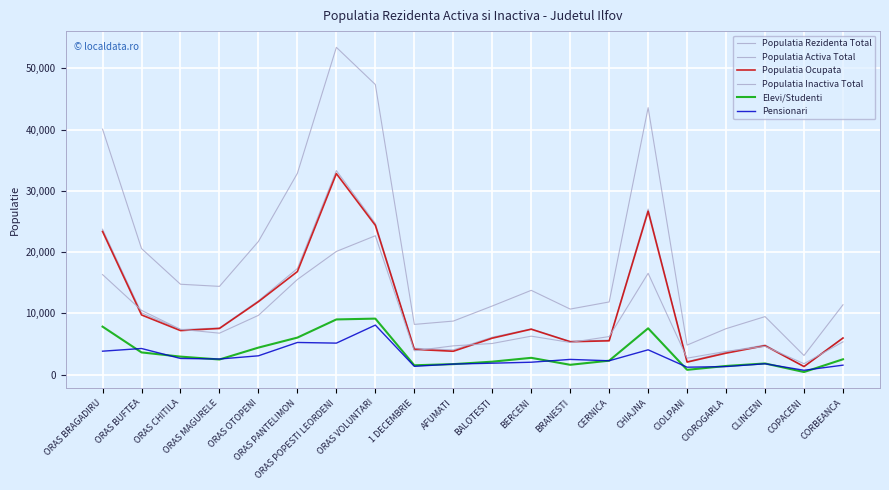

What is the value of the Populatia Rezidenta Total point at the 10th from the left?

8748